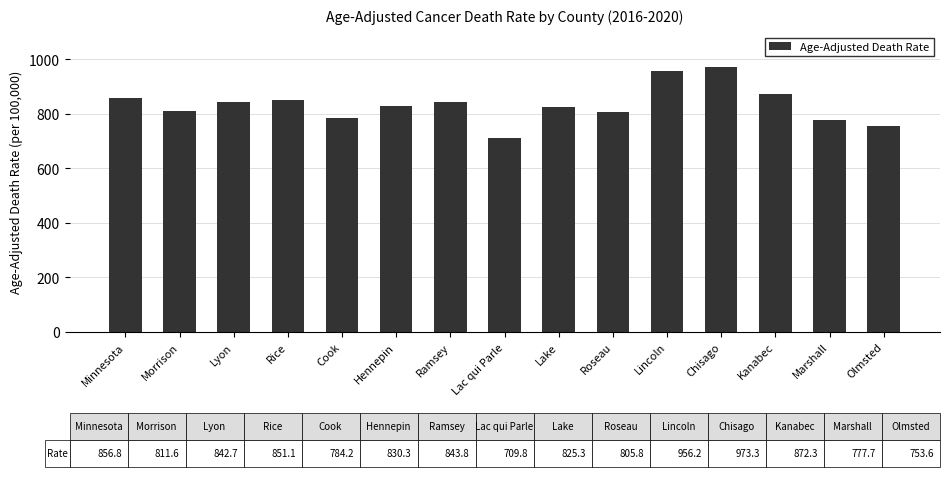

The value at Lac qui Parle is 461.4. True or false?

False